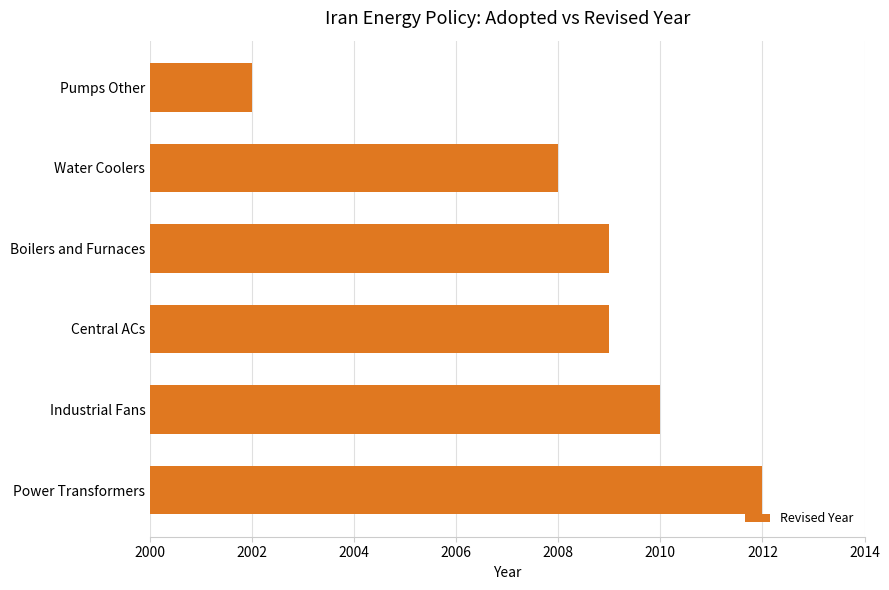

What is the approximate value at Central ACs, to the nearest 5?

2010